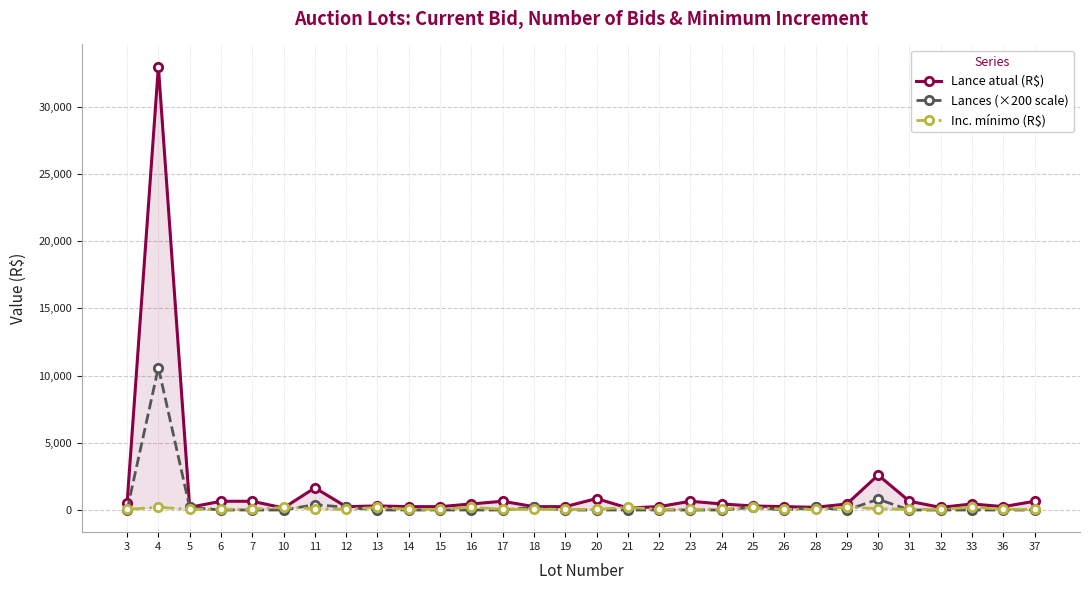

Between which two adjacent categories do Lances (×200 scale) and Inc. mínimo (R$) first intersect?

3 and 4